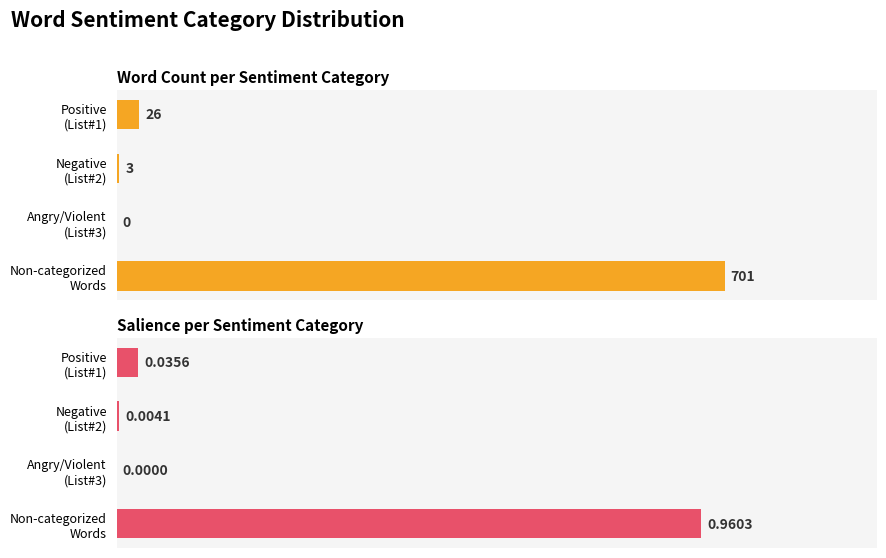

List the series in order of their peak value, highest first.

Count, Salience